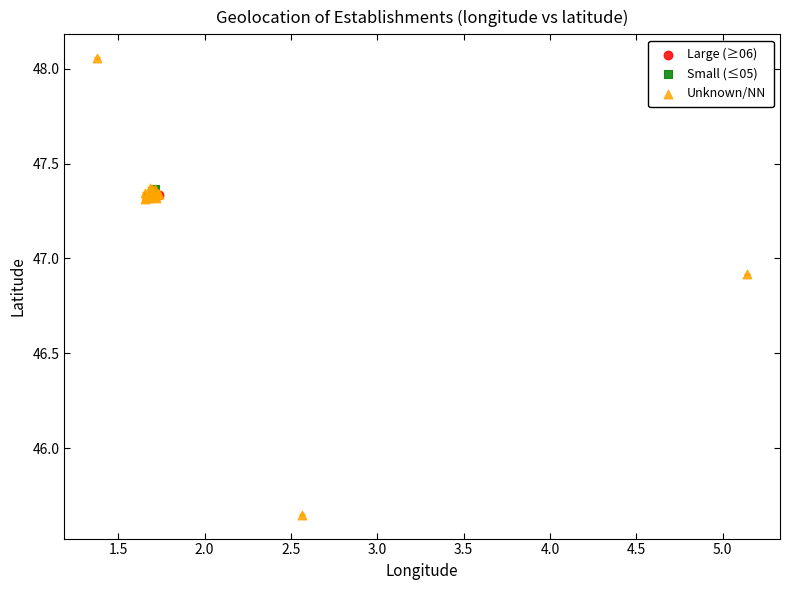

Which series has the largest Y range (max minus min)?

Unknown/NN